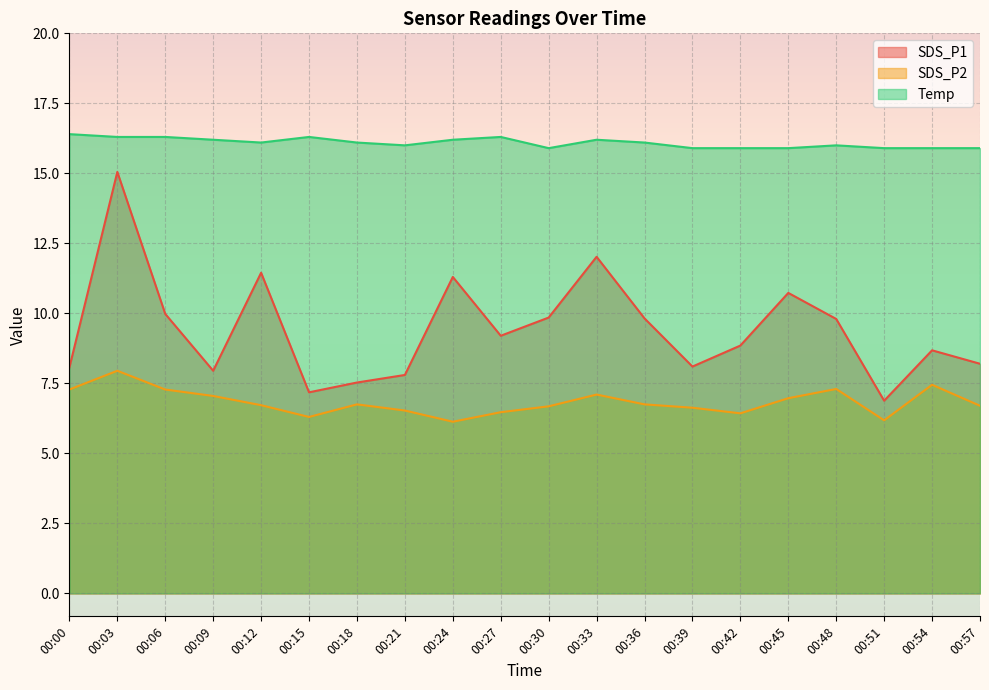

At 00:54, list the series in order from largest to smallest.

Temp, SDS_P1, SDS_P2